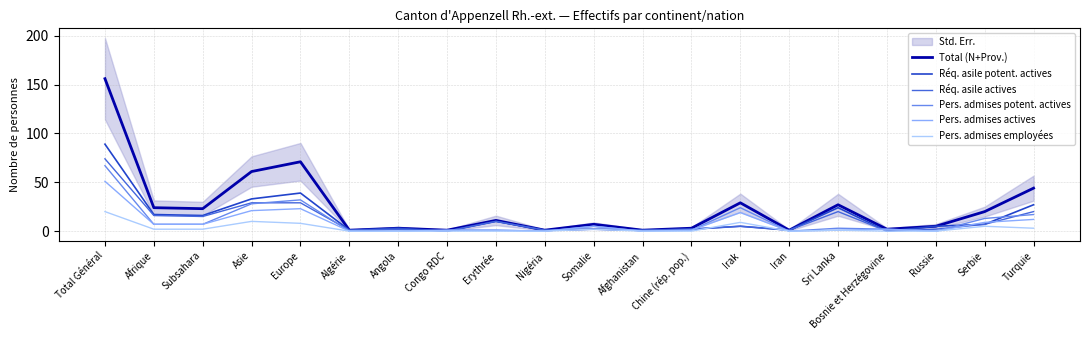

True or false: Pers. admises employées has more than 0 interior local peaks.

True